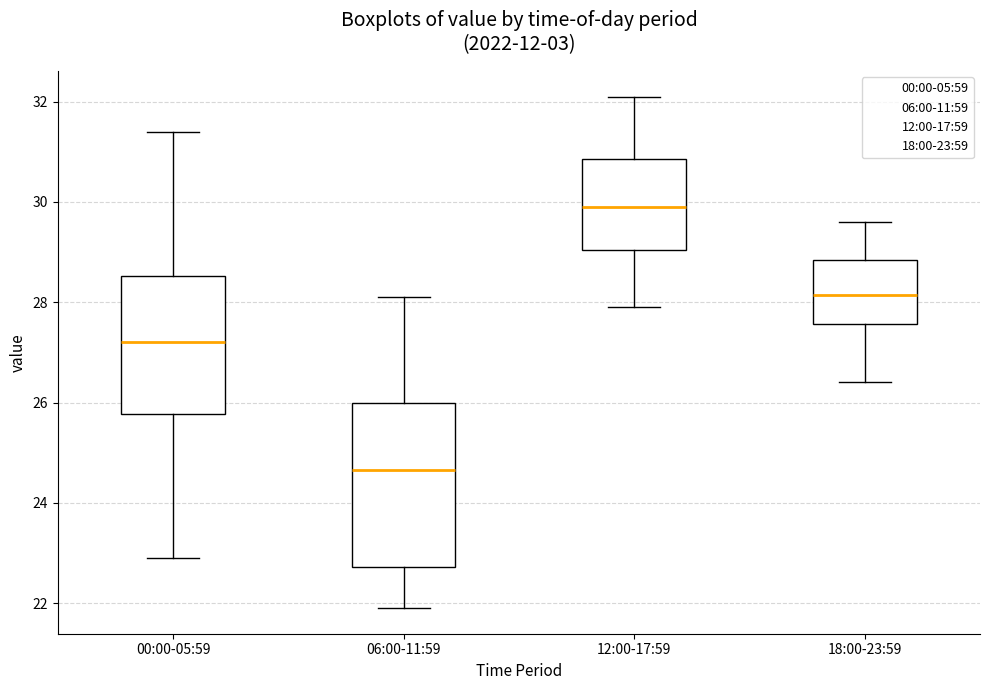

Reading left to right, transcribe this box plot: for each box, give where its median line is, the range the box spans, and where its two whiskers end, as read against the y-axis. The values are not printed on the chart, so give them approximately, as read against the axis.

00:00-05:59: median 27.2, box 25.8 to 28.6, whiskers 23.0 to 31.4
06:00-11:59: median 24.6, box 22.8 to 26.0, whiskers 22.0 to 28.2
12:00-17:59: median 30.0, box 29.0 to 30.8, whiskers 28.0 to 32.2
18:00-23:59: median 28.2, box 27.6 to 28.8, whiskers 26.4 to 29.6